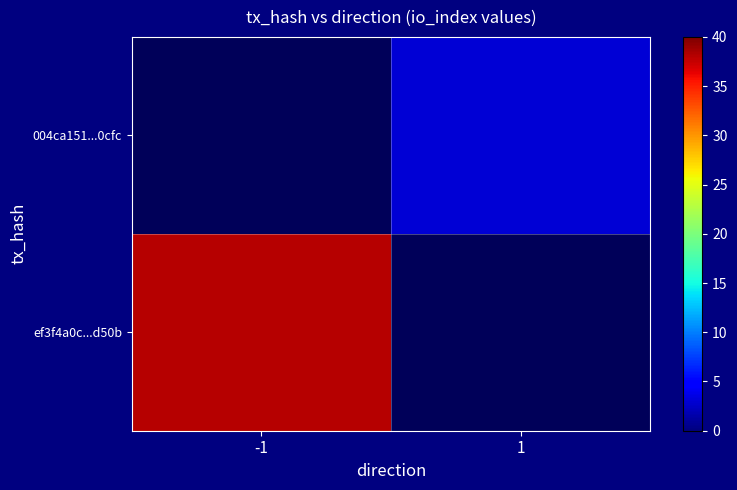

Reading left to right, list all the values displayed in this chart.

ef3f4a0c...d50b: -1=38	1=0
004ca151...0cfc: -1=0	1=3